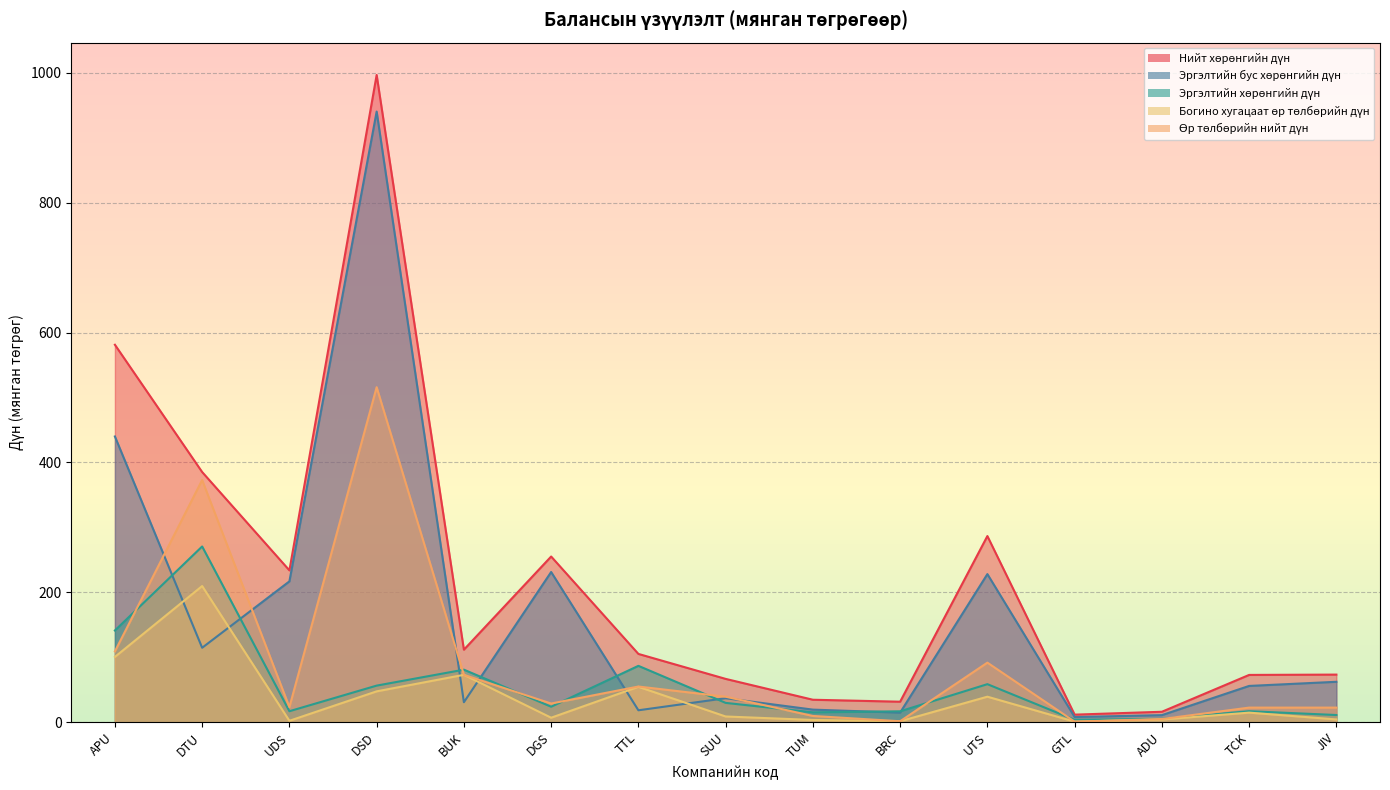

What position from the left is UDS?

3